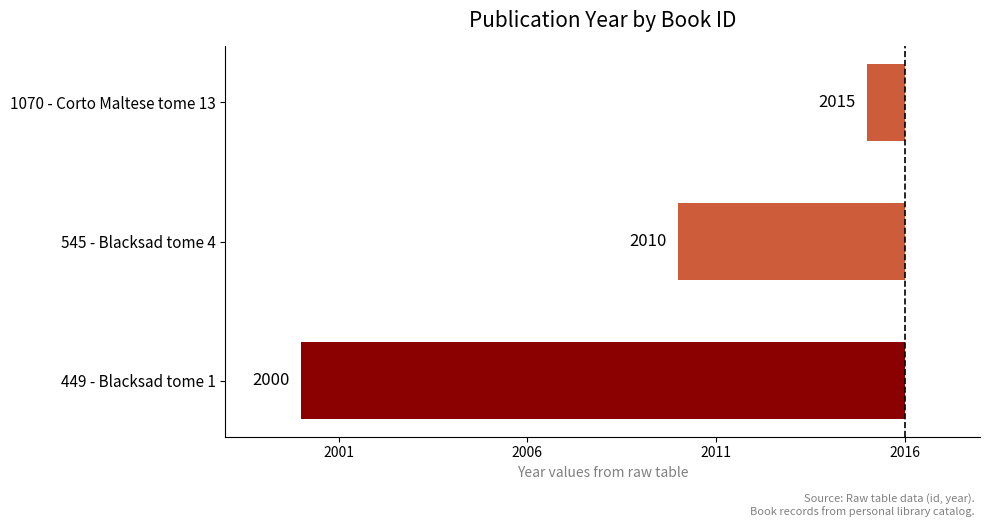

Where is the data nearest to the value -8?

545 - Blacksad tome 4